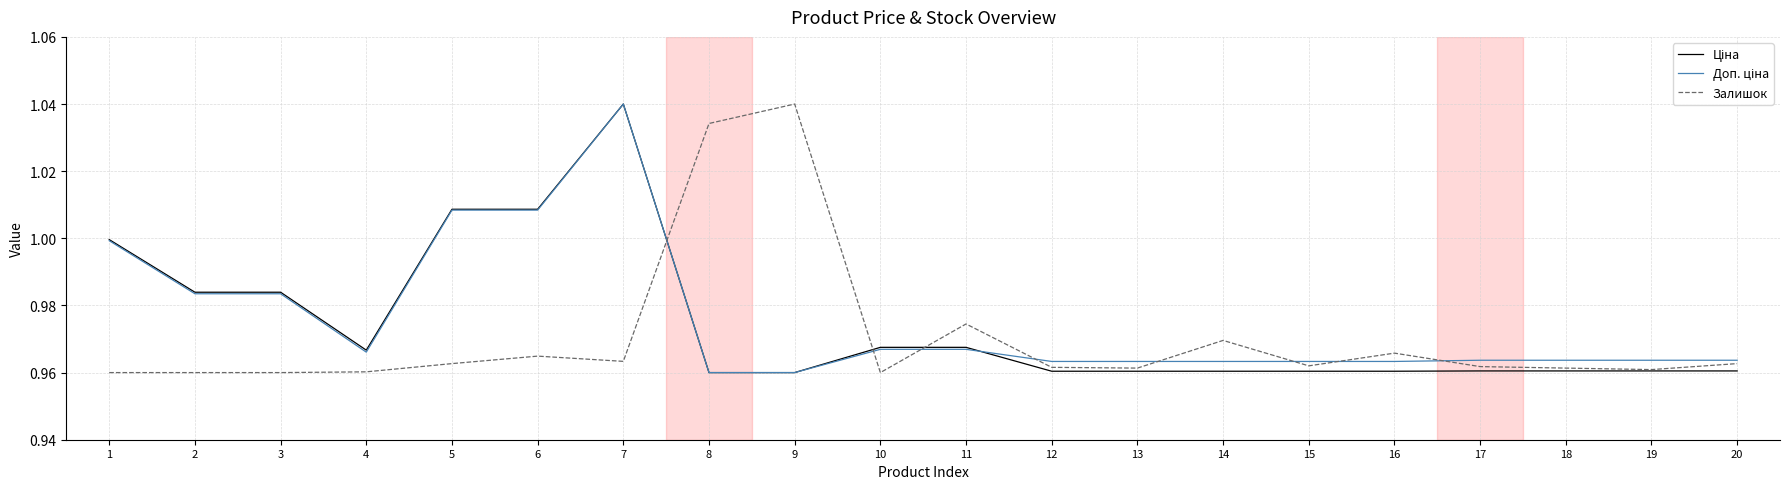

True or false: Залишок has a value of 1.0 at 14.

True